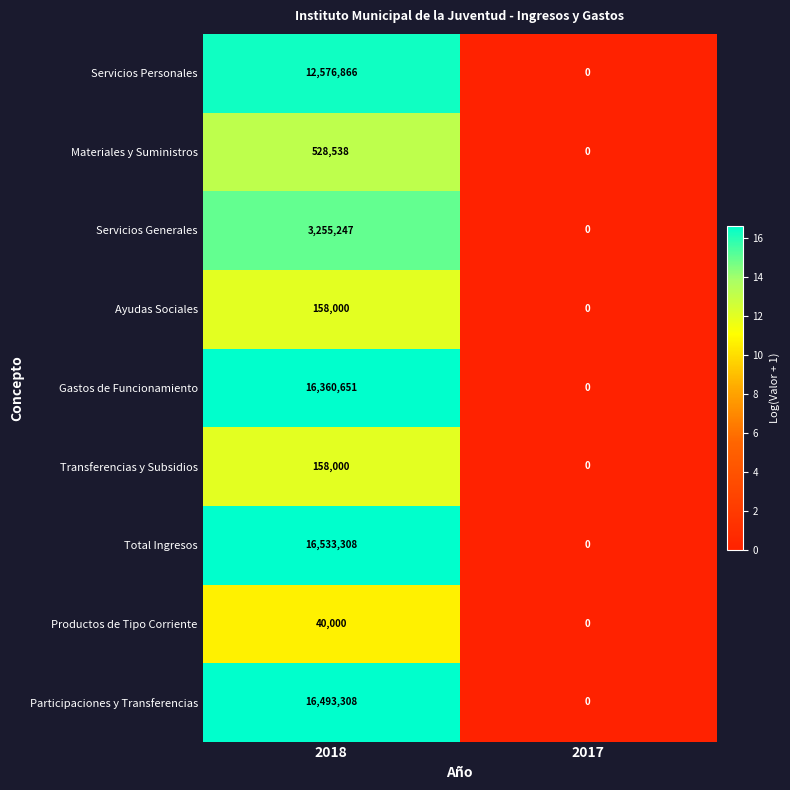

Which series changed the most between 2018 and 2017?

Total Ingresos